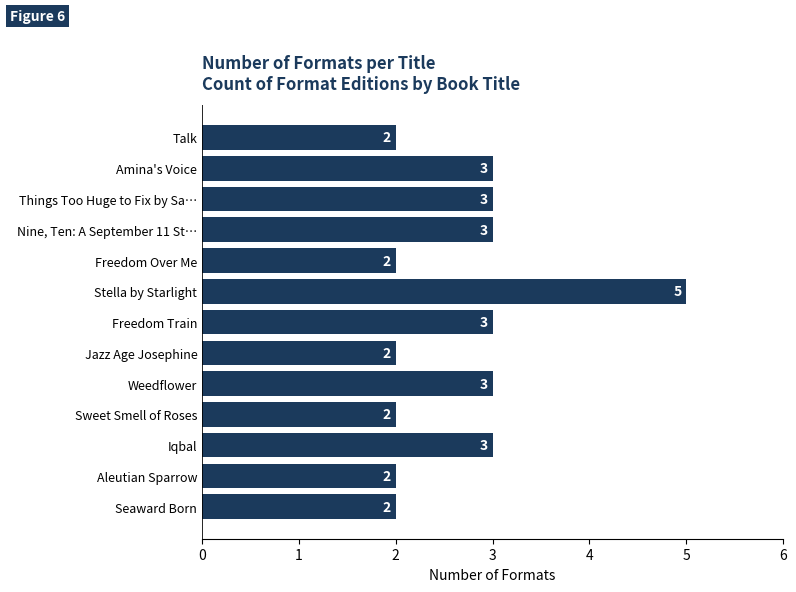

What is the minimum value shown in the chart?

2